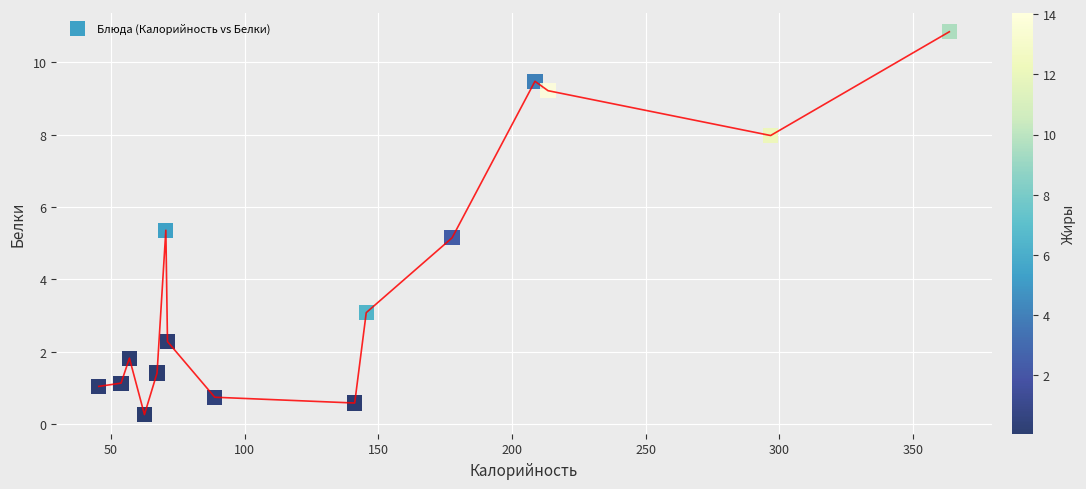

What is the range of X values (max minus min)?

318.1